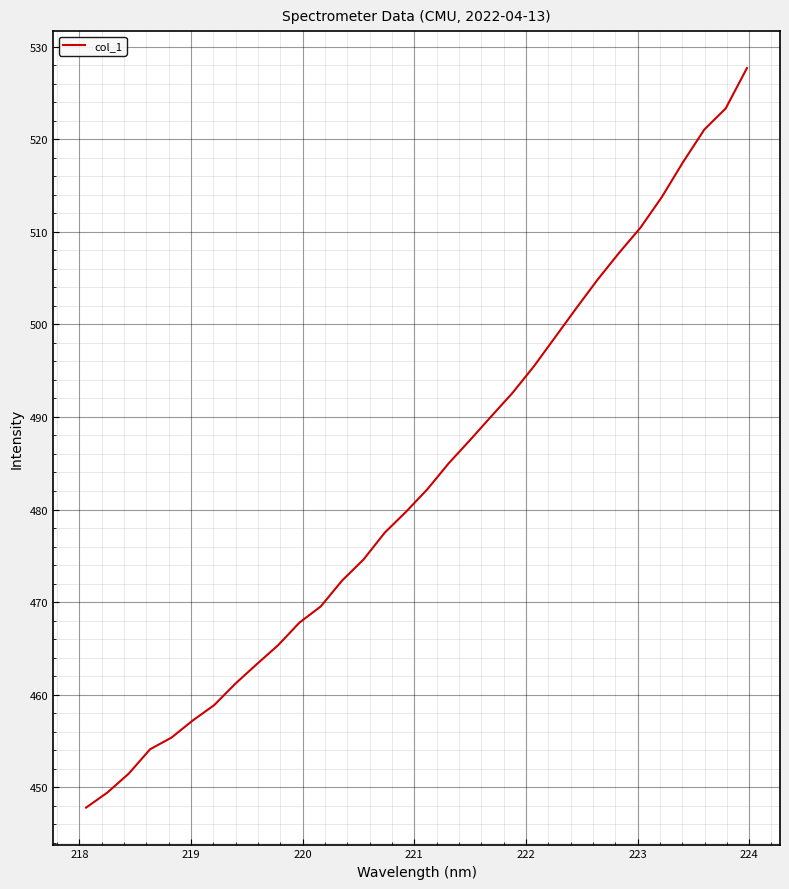

What is the greatest value displayed?

527.7